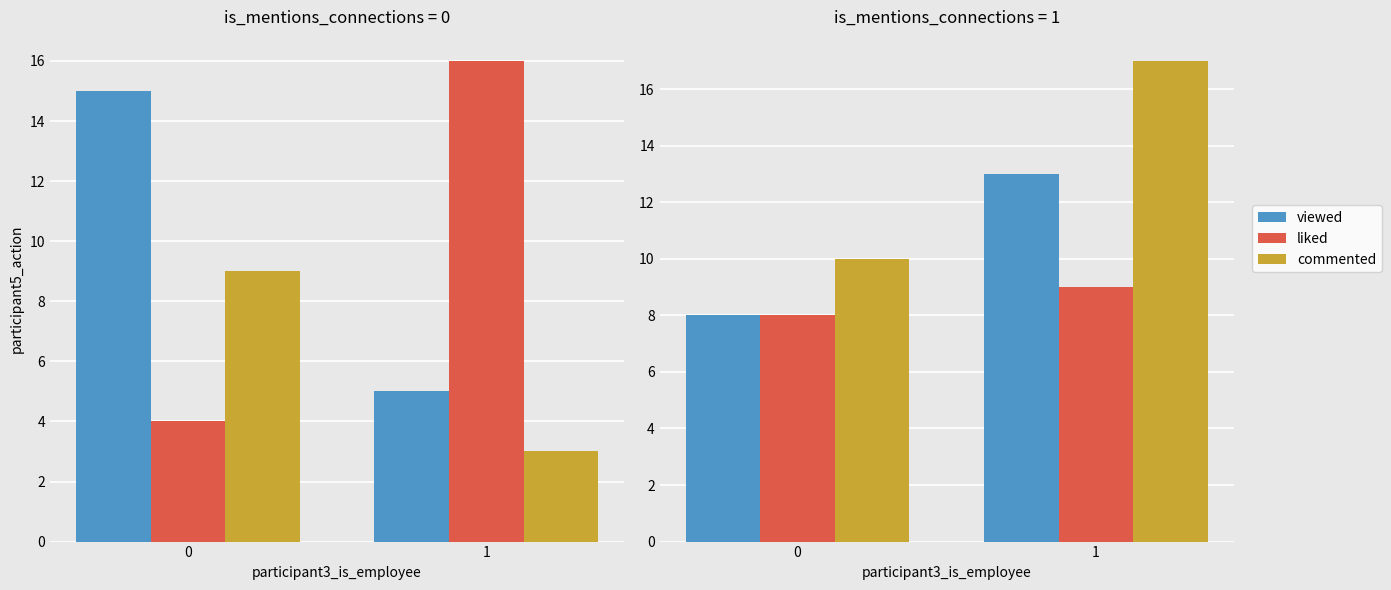

What are all the series names shown in the legend?

viewed, liked, commented